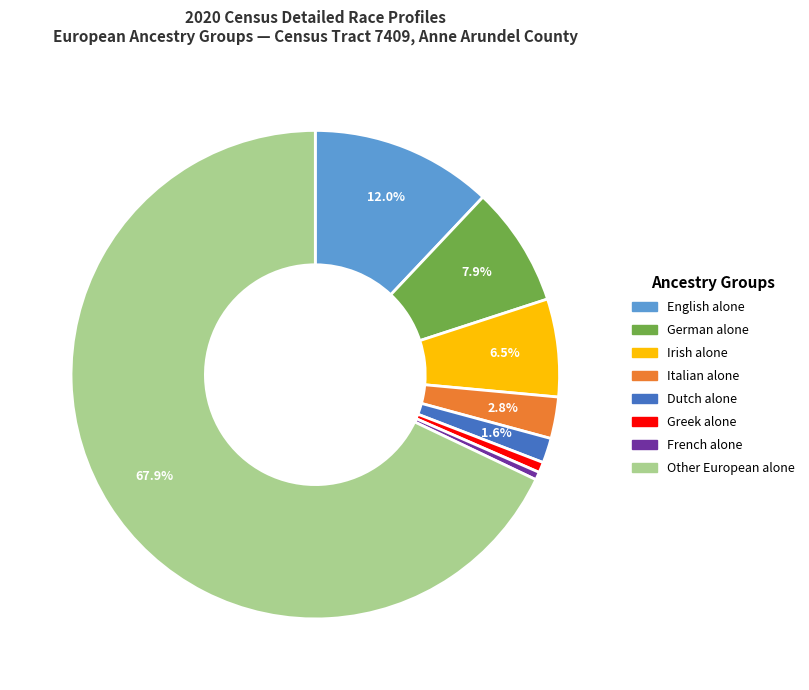

Is there any slice that represents more than half of the pie?

Yes